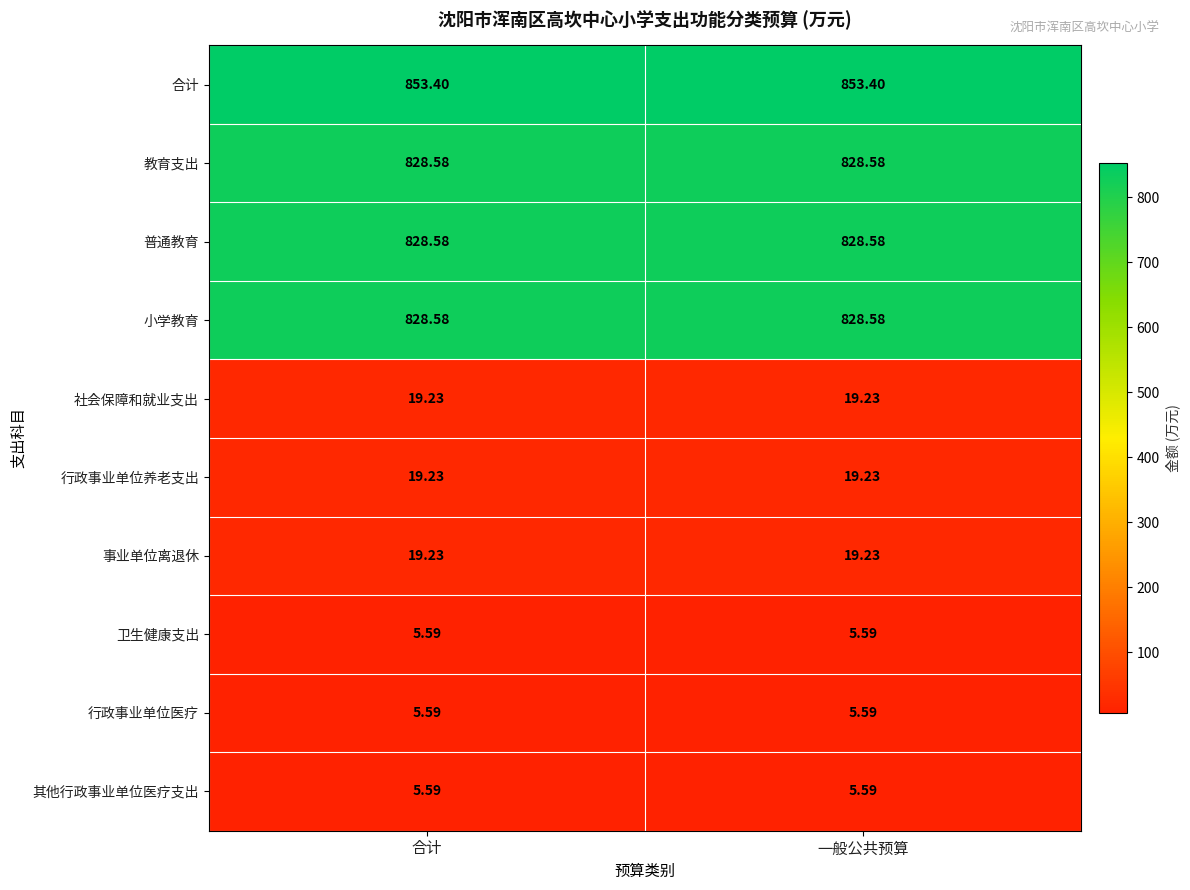

Is the value of 社会保障和就业支出 at 一般公共预算 greater than the value of 其他行政事业单位医疗支出 at 一般公共预算?

Yes